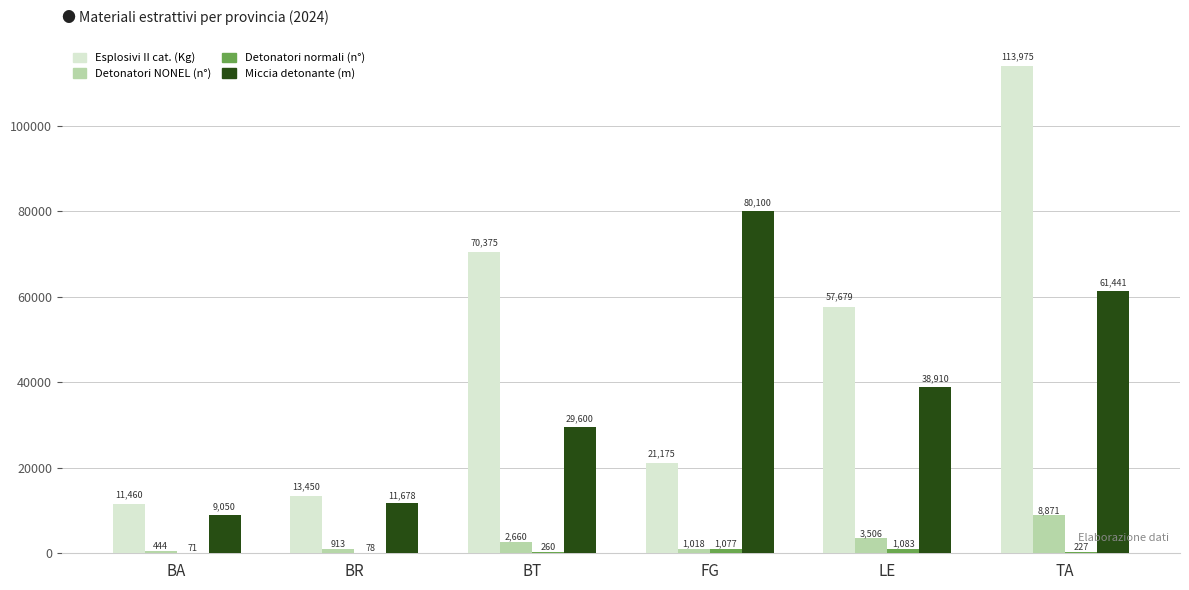

What is the total value across all series at BT?

102895